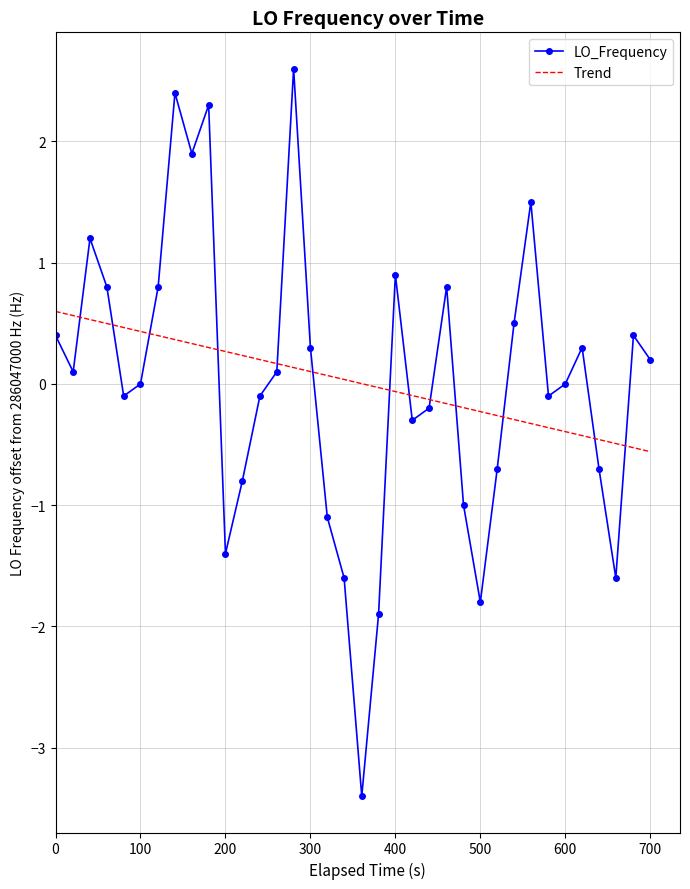

Rank the series by their maximum value, from highest to lowest.

LO_Frequency, Trend